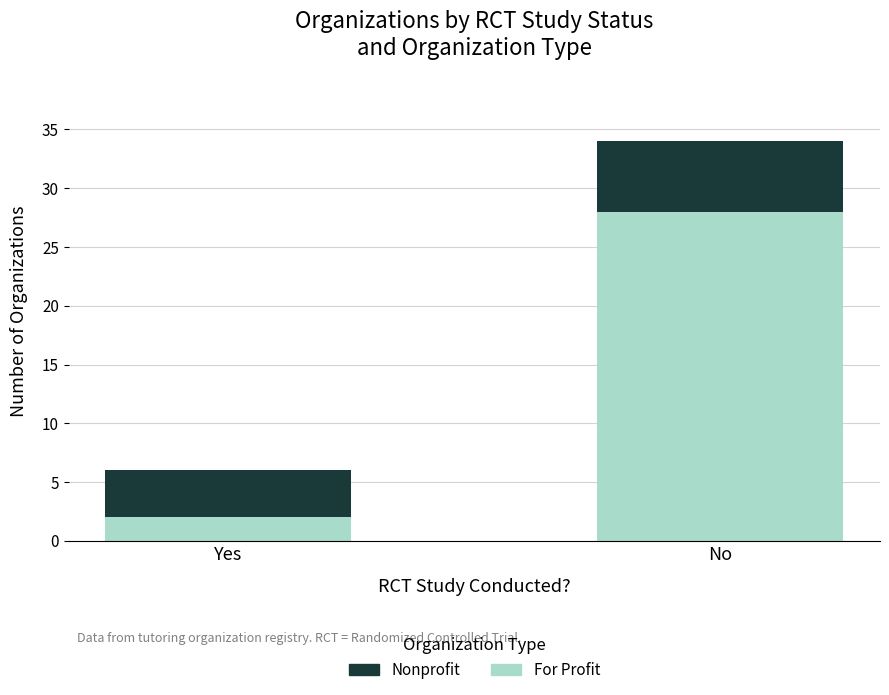

What are all the series names shown in the legend?

Nonprofit, For Profit